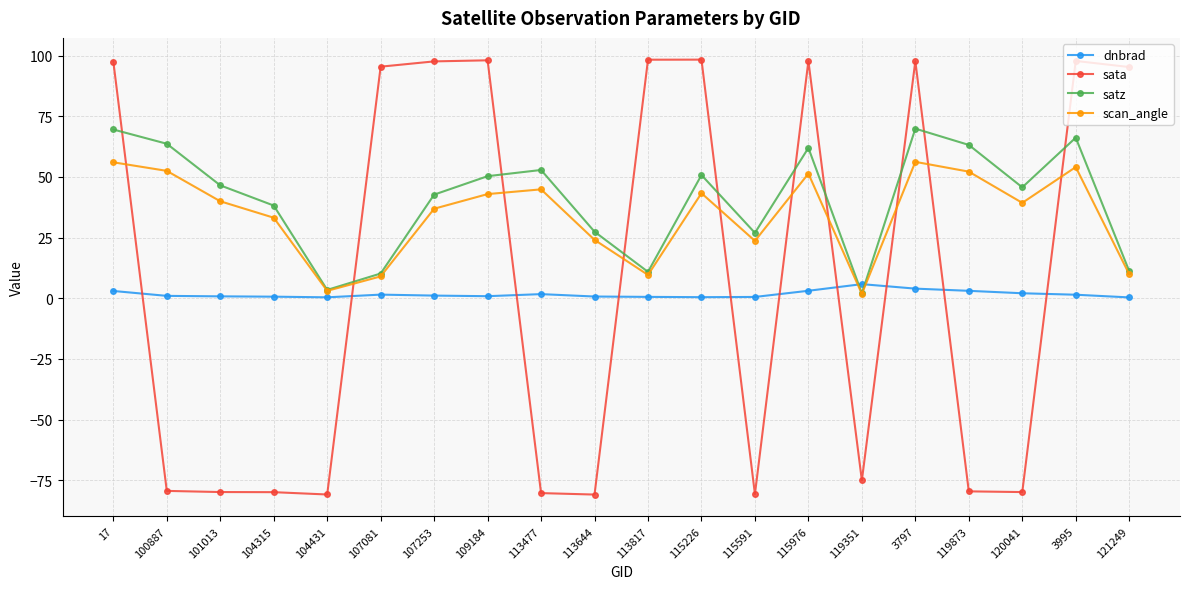

The dnbrad series shows 1.0 at 100887. True or false?

True